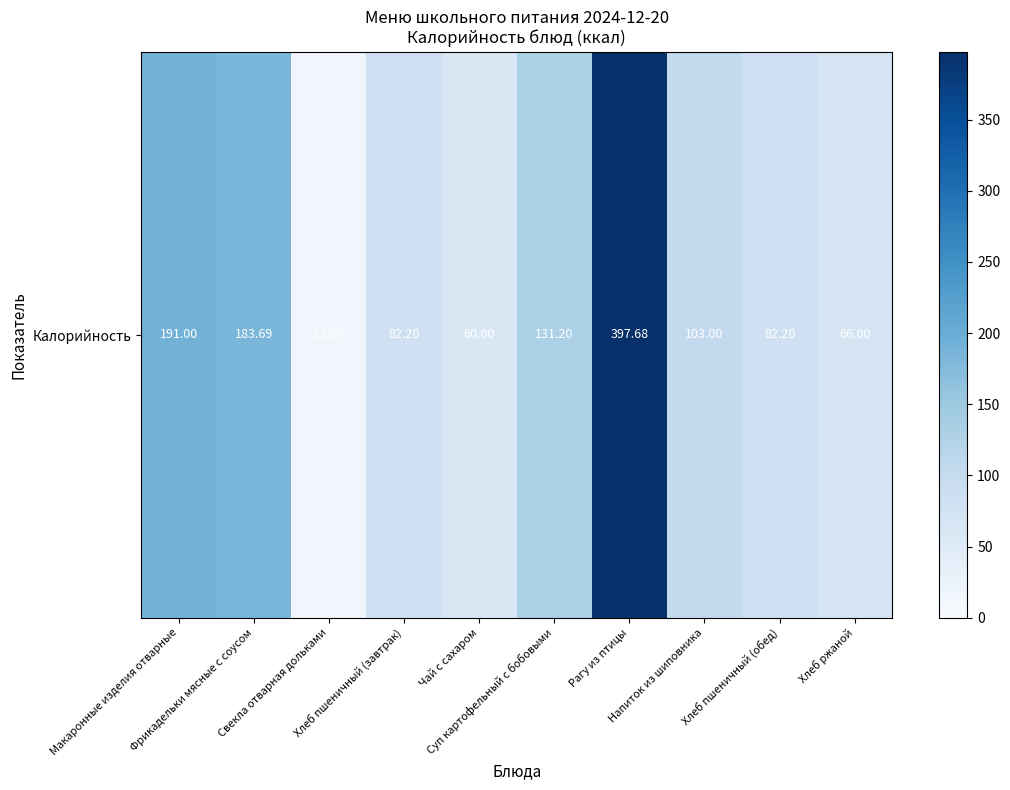

What is the difference between the maximum and minimum values?

385.1